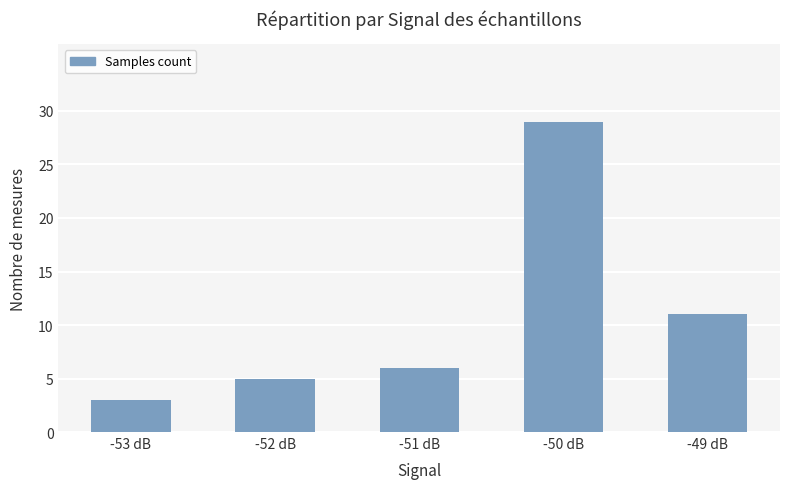

What is the approximate value at -50 dB, to the nearest 10?

30